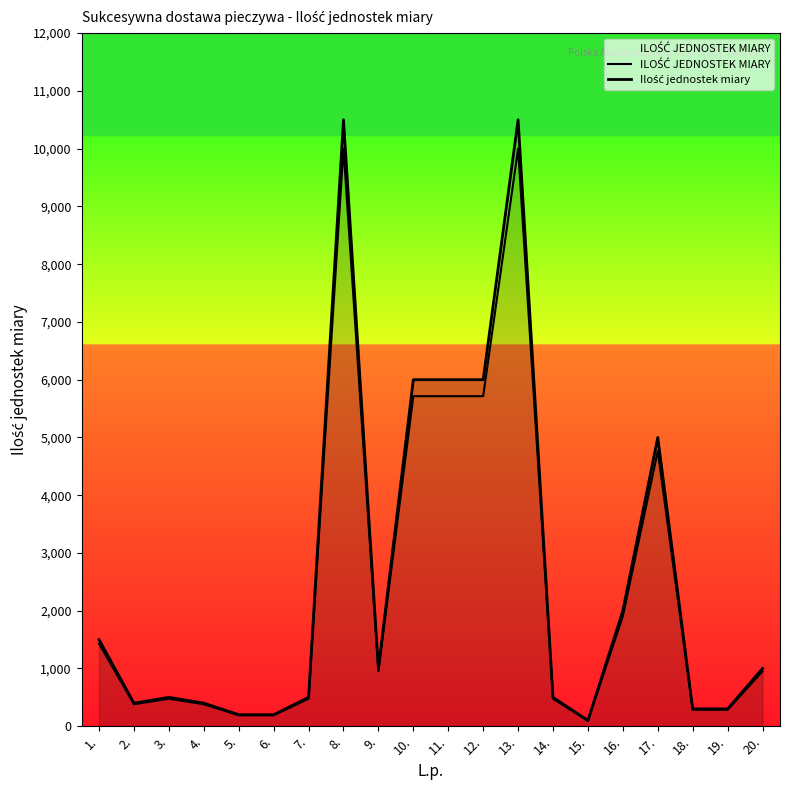

What is the label of the 16th point from the left?

16.